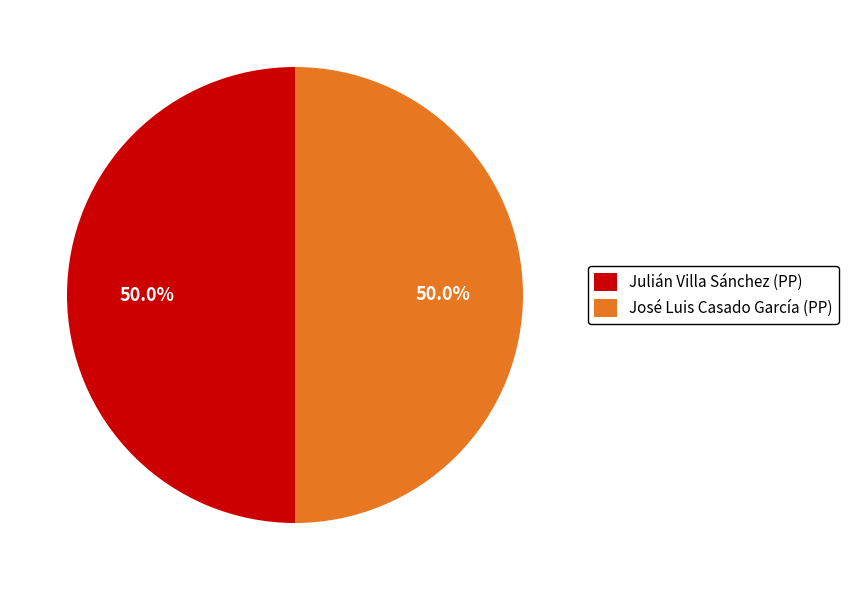

To the nearest percent, what is the average slice percentage?

50%